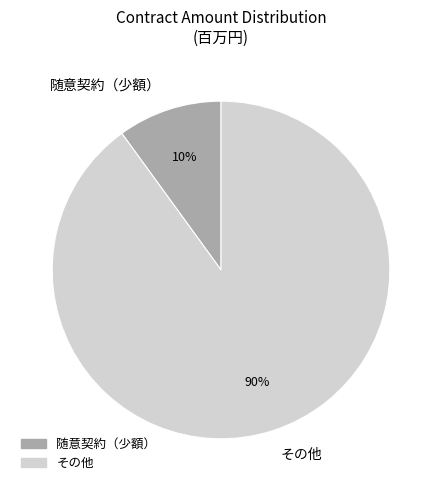

Rank the categories by value from highest to lowest.

その他, 随意契約（少額）